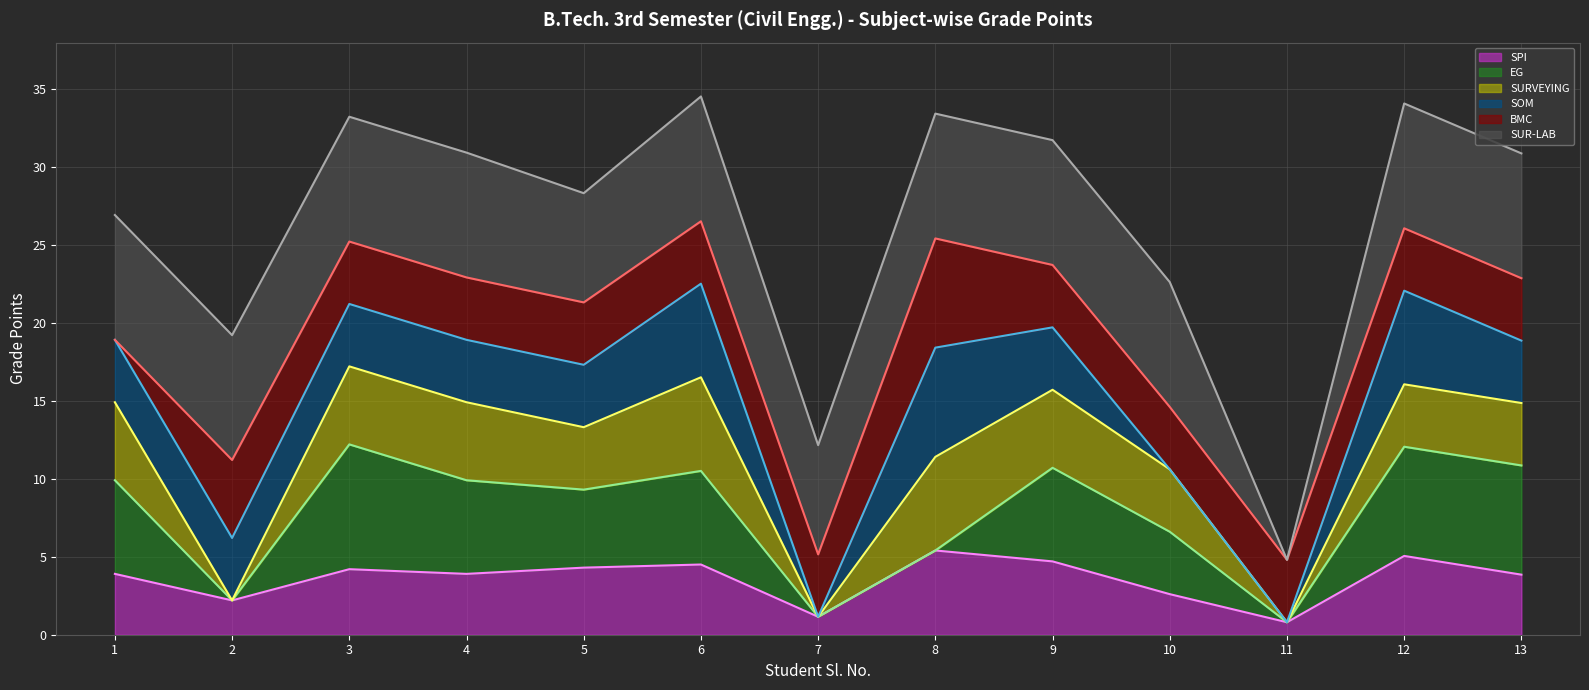

In SOM line, how many points are lower than both neighbors (excluding endpoints)?

4